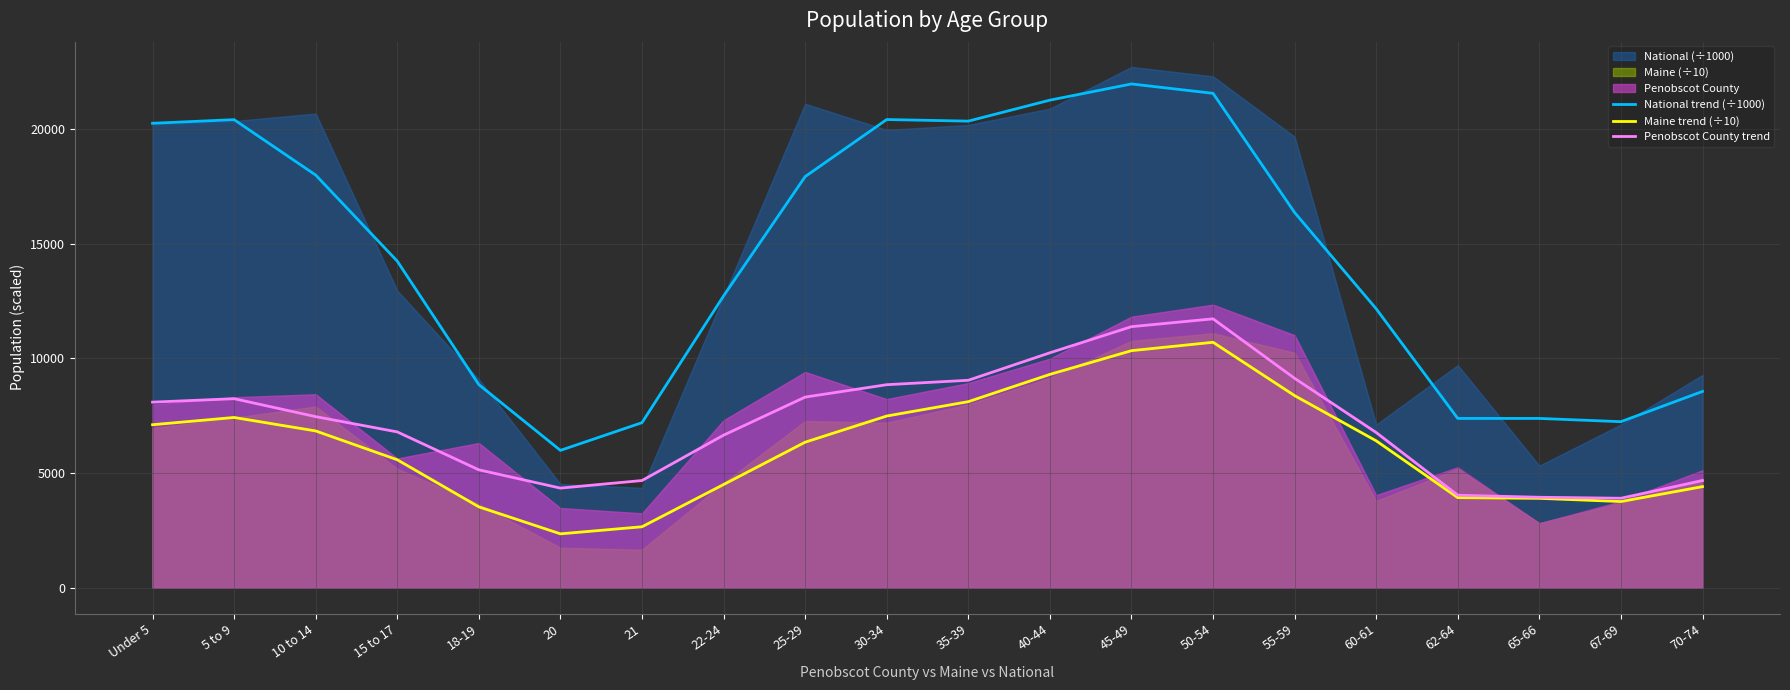

What is the sum of the National trend (÷1000) values at 5 to 9 and 50-54?

41966.2